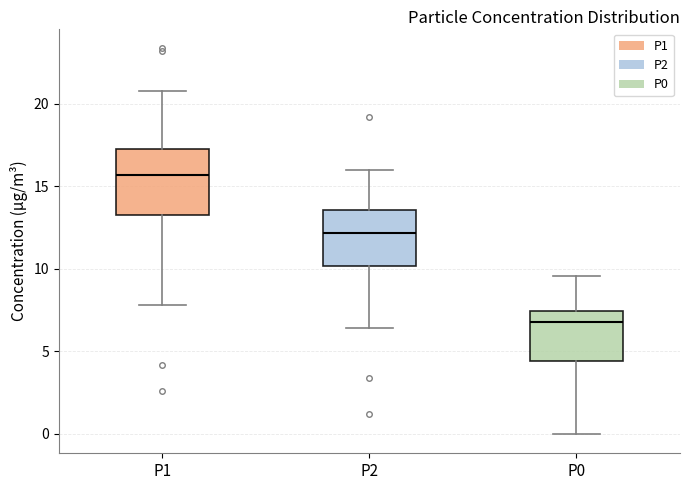

Reading left to right, read every box against the y-axis: the position of its median line, the range the box covers, and the ends of its whiskers. The values are not printed on the chart, so give them approximately, as read against the axis.

P1: median 15.5, box 13.5 to 17.5, whiskers 8.0 to 21.0
P2: median 12.0, box 10.0 to 13.5, whiskers 6.5 to 16.0
P0: median 7.0, box 4.5 to 7.5, whiskers 0.0 to 9.5